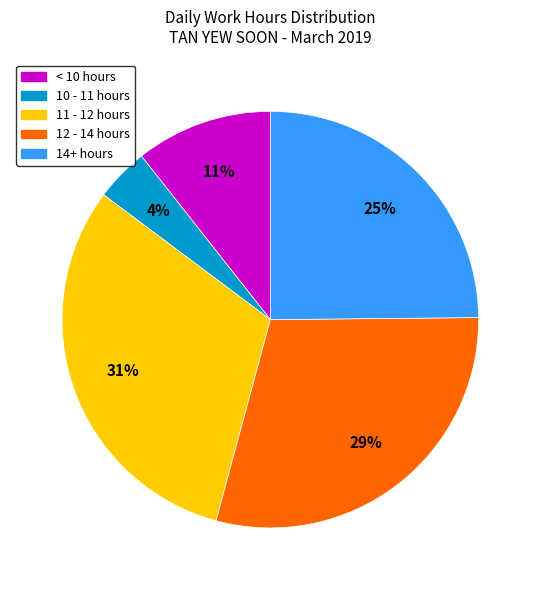

Which slice is the largest?

11 - 12 hours